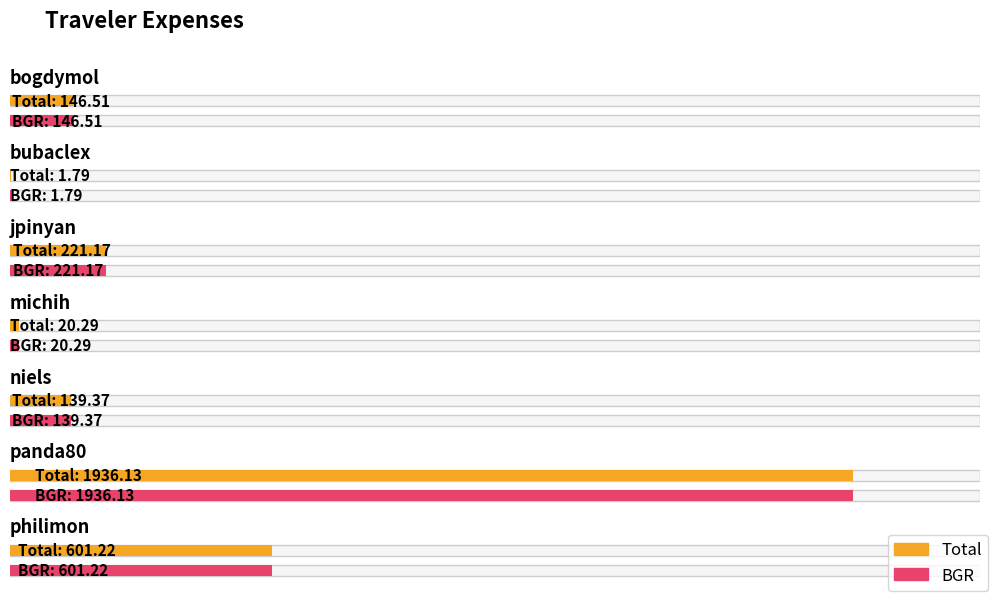

At which label is Total closest to 968?

philimon